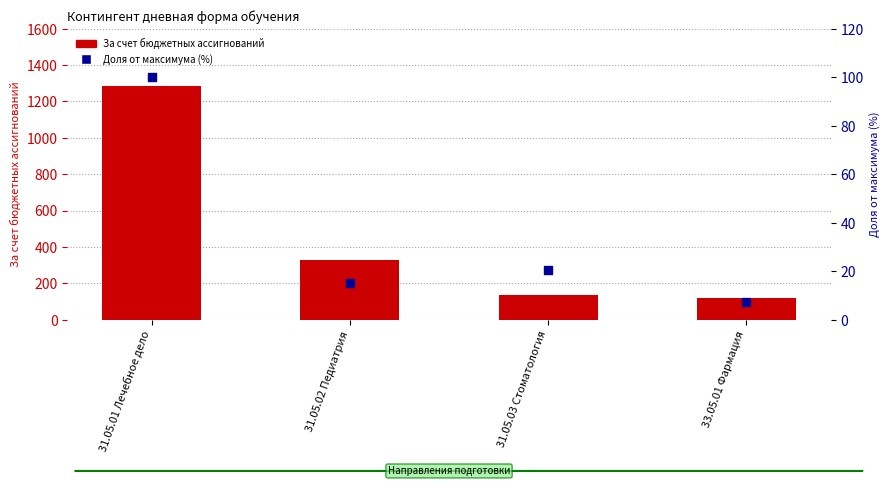

Which series has the largest Y range (max minus min)?

За счет бюджетных ассигнований